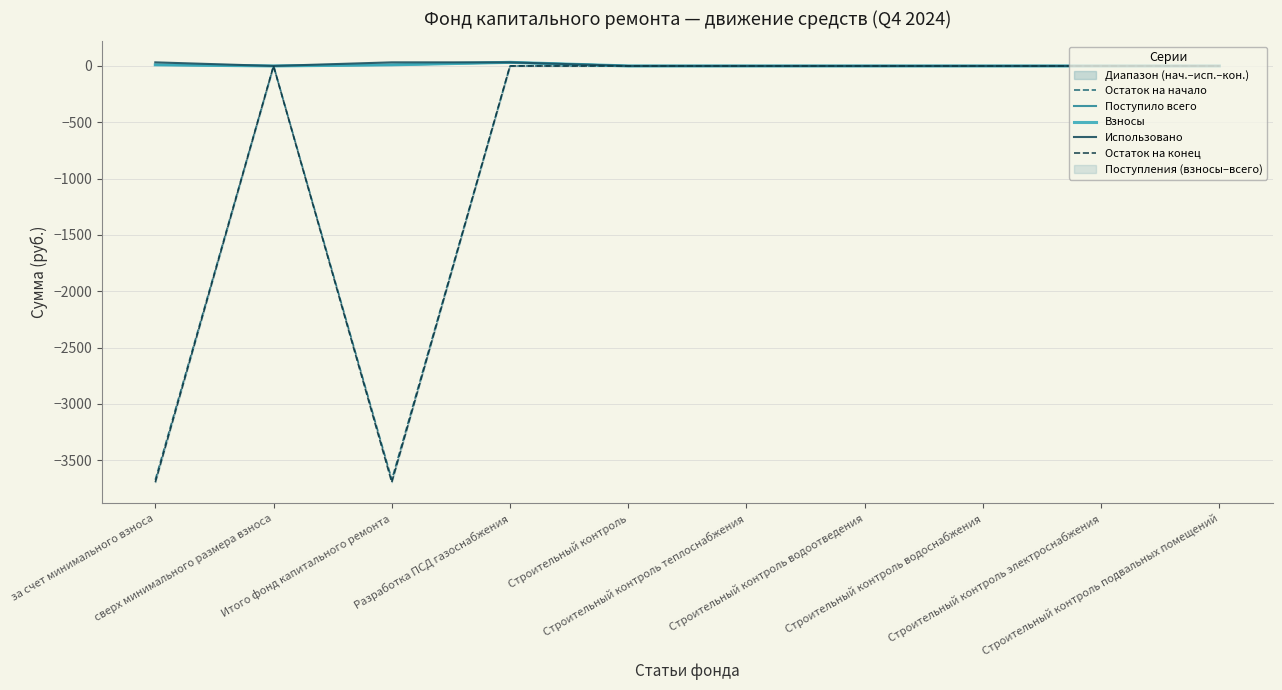

Reading right to left, list all the values displayed in this chart.

Остаток на начало: Строительный контроль подвальных помещений=0.0	Строительный контроль электроснабжения=0.0	Строительный контроль водоснабжения=0.0	Строительный контроль водоотведения=0.0	Строительный контроль теплоснабжения=0.0	Строительный контроль=0.0	Разработка ПСД газоснабжения=0.0	Итого фонд капитального ремонта=-3673.5	сверх минимального размера взноса=0.0	за счет минимального взноса=-3673.5
Поступило всего: Строительный контроль подвальных помещений=0.0	Строительный контроль электроснабжения=0.0	Строительный контроль водоснабжения=0.0	Строительный контроль водоотведения=0.0	Строительный контроль теплоснабжения=0.0	Строительный контроль=0.0	Разработка ПСД газоснабжения=32.0	Итого фонд капитального ремонта=10.1	сверх минимального размера взноса=0.0	за счет минимального взноса=10.1
Взносы: Строительный контроль подвальных помещений=0.0	Строительный контроль электроснабжения=0.0	Строительный контроль водоснабжения=0.0	Строительный контроль водоотведения=0.0	Строительный контроль теплоснабжения=0.0	Строительный контроль=0.0	Разработка ПСД газоснабжения=32.0	Итого фонд капитального ремонта=10.1	сверх минимального размера взноса=0.0	за счет минимального взноса=10.1
Использовано: Строительный контроль подвальных помещений=0.0	Строительный контроль электроснабжения=0.0	Строительный контроль водоснабжения=0.0	Строительный контроль водоотведения=0.0	Строительный контроль теплоснабжения=0.0	Строительный контроль=0.0	Разработка ПСД газоснабжения=32.0	Итого фонд капитального ремонта=32.0	сверх минимального размера взноса=0.0	за счет минимального взноса=32.0
Остаток на конец: Строительный контроль подвальных помещений=0.0	Строительный контроль электроснабжения=0.0	Строительный контроль водоснабжения=0.0	Строительный контроль водоотведения=0.0	Строительный контроль теплоснабжения=0.0	Строительный контроль=0.0	Разработка ПСД газоснабжения=0.0	Итого фонд капитального ремонта=-3695.4	сверх минимального размера взноса=0.0	за счет минимального взноса=-3695.4